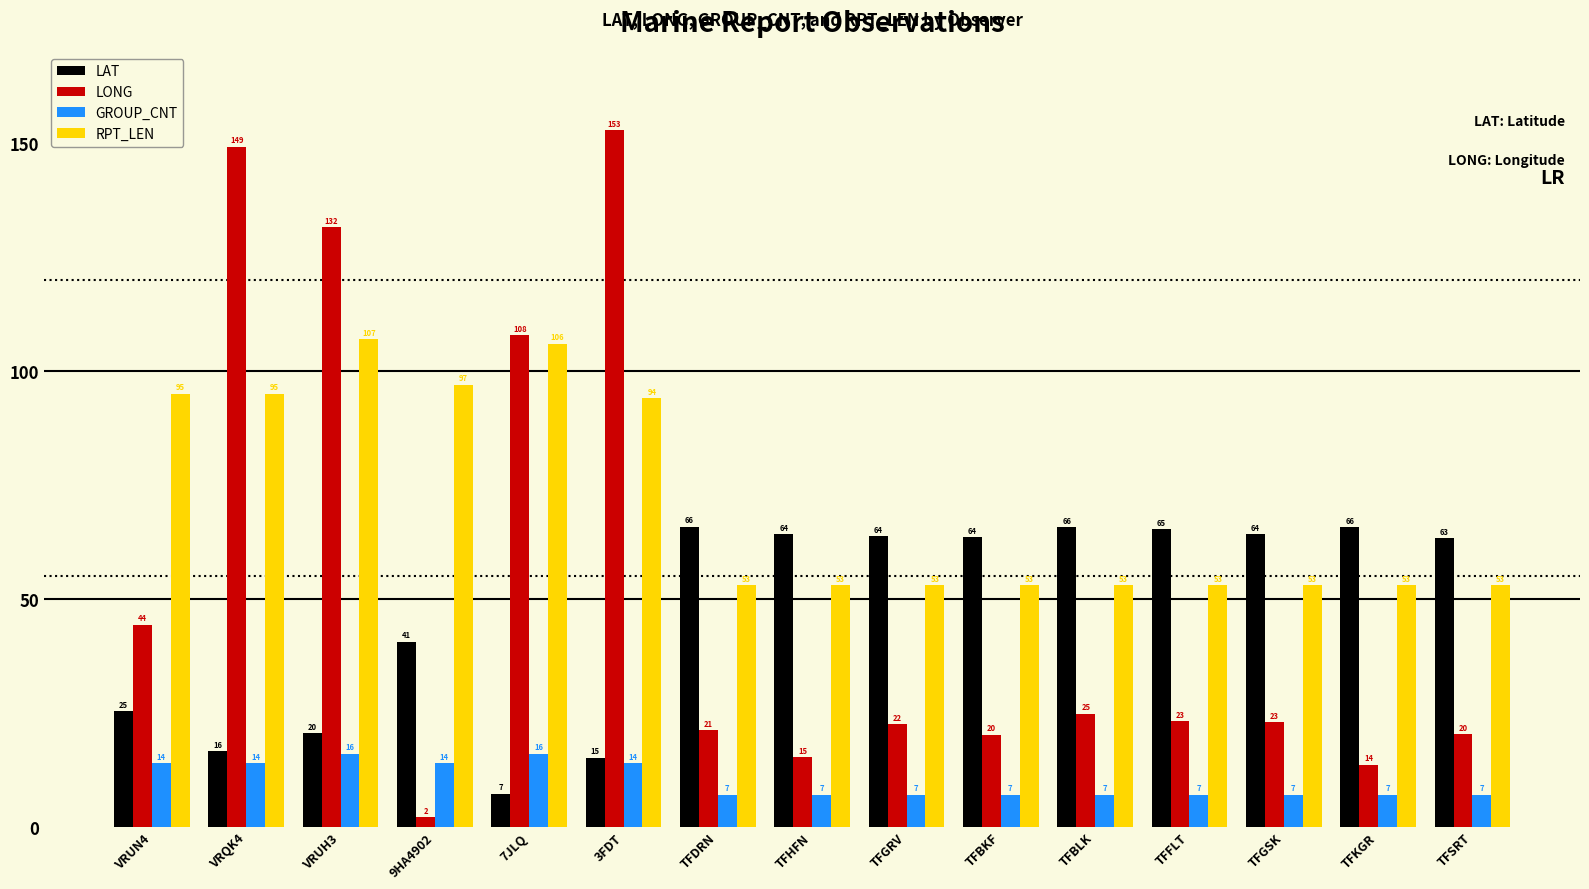

The GROUP_CNT series shows 7.0 at TFHFN. True or false?

True